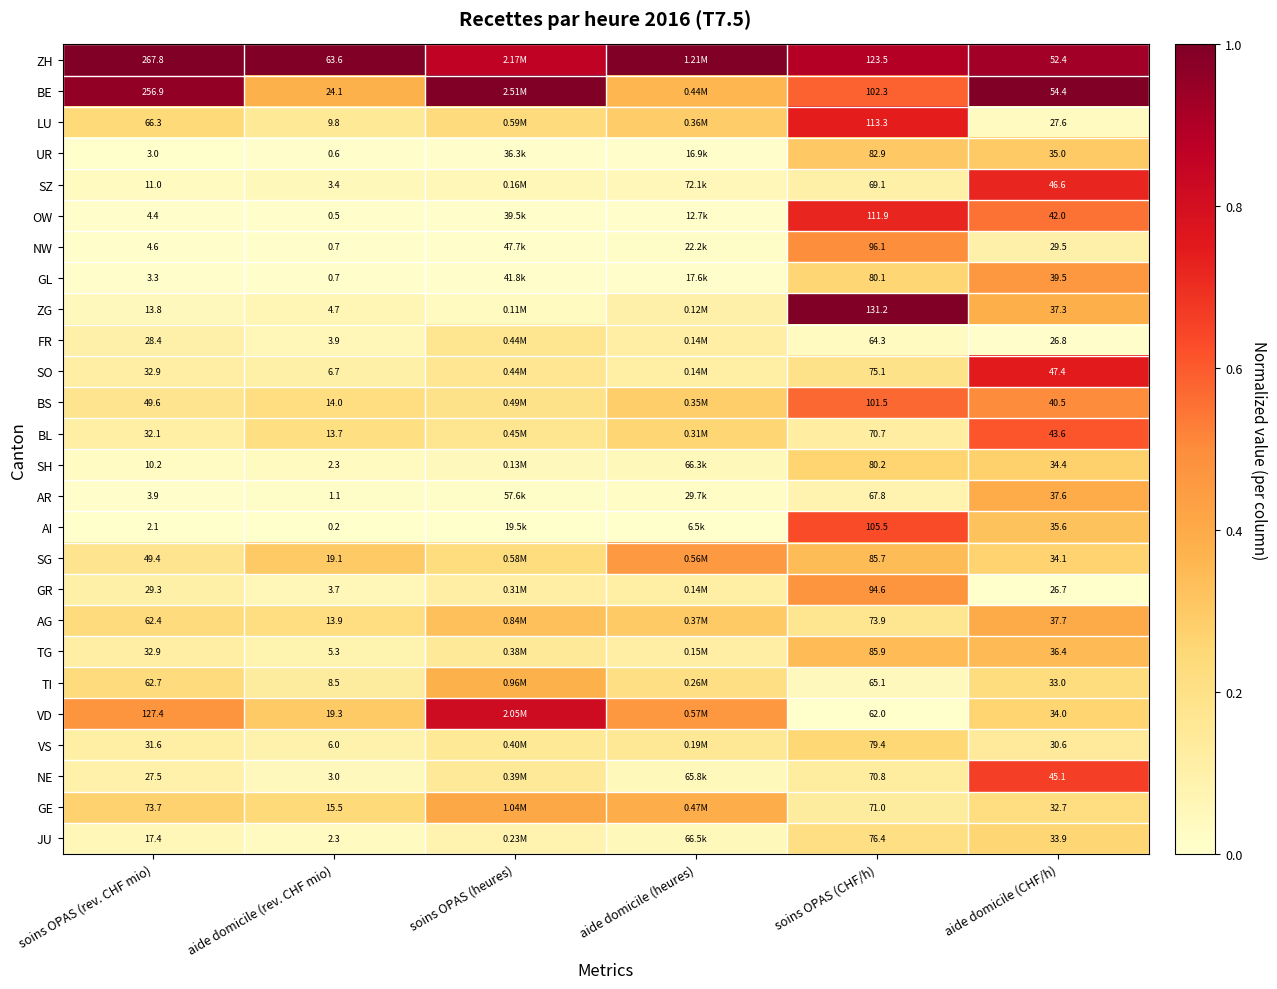

Between soins OPAS (rev. CHF mio) and aide domicile (rev. CHF mio), which series saw the biggest shift?

BE